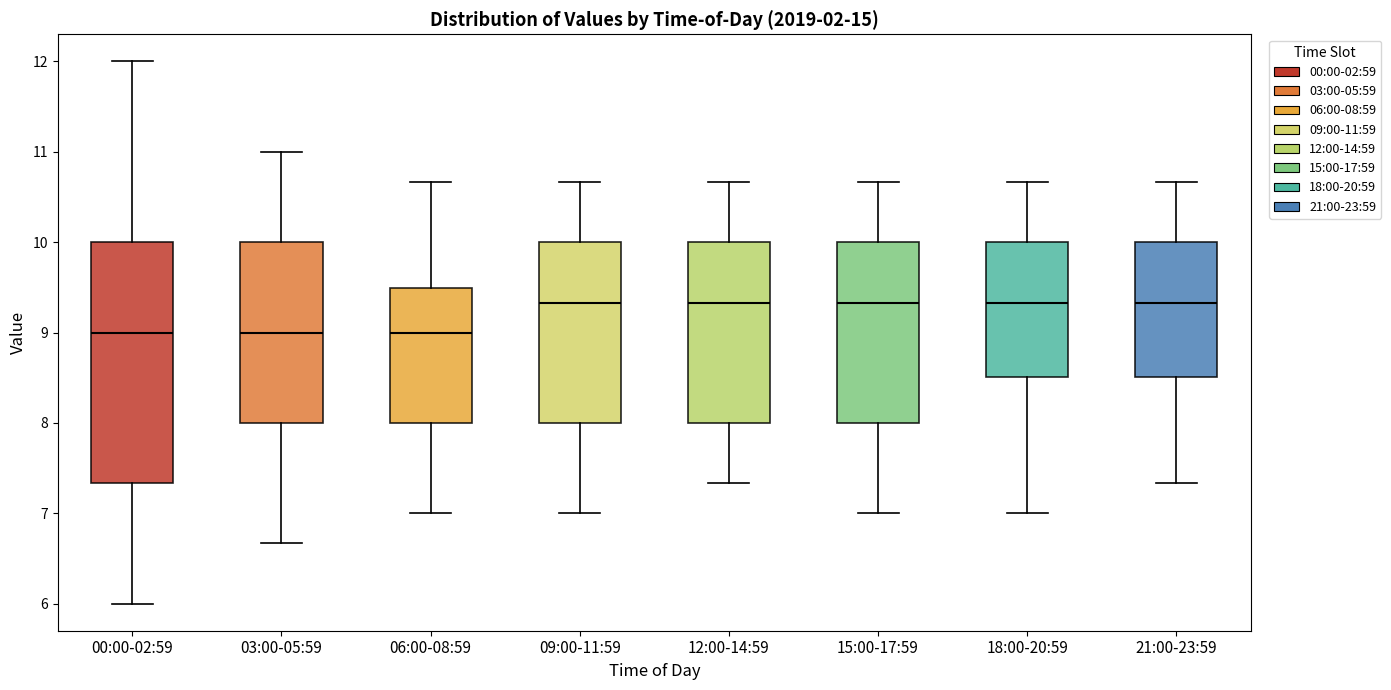

Comparing the boxes themselves (not the whiskers), which one is the tallest?

00:00-02:59